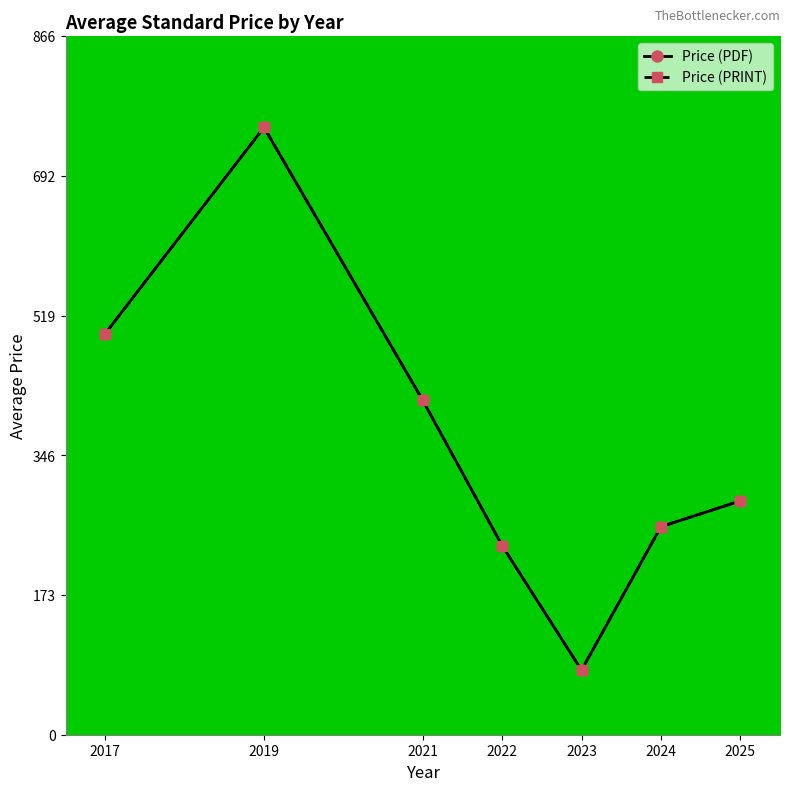

Which series has the largest total across all categories?

Price (PDF)